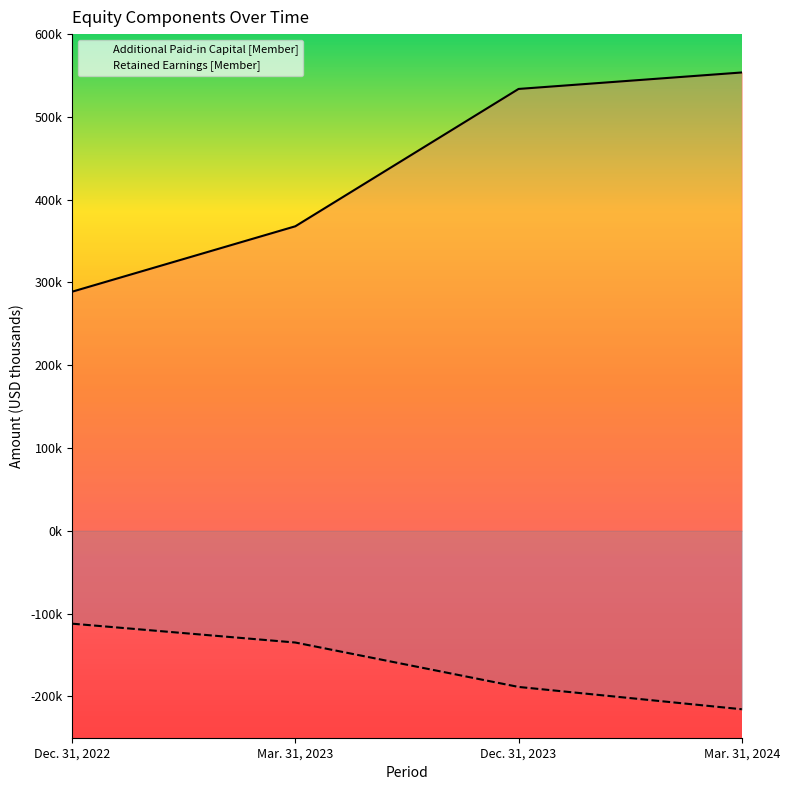

True or false: Additional Paid-in Capital [Member] has more than 2 interior local peaks.

False